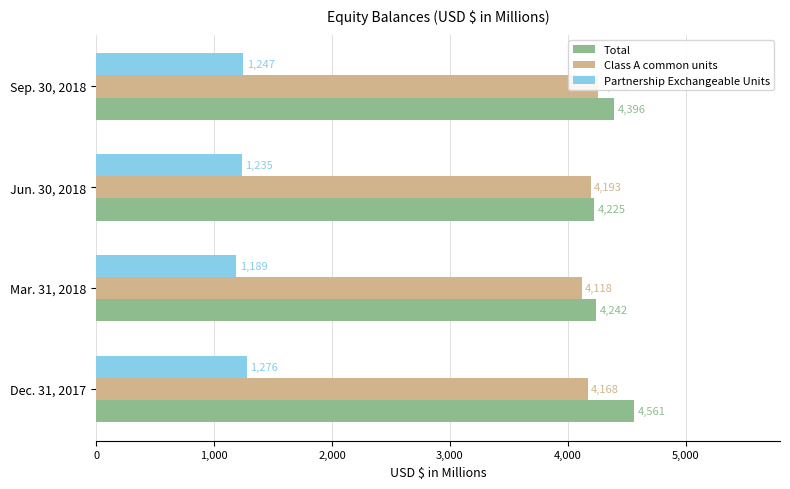

What is the approximate value of Class A common units at 3,000, to the nearest 50?

4250